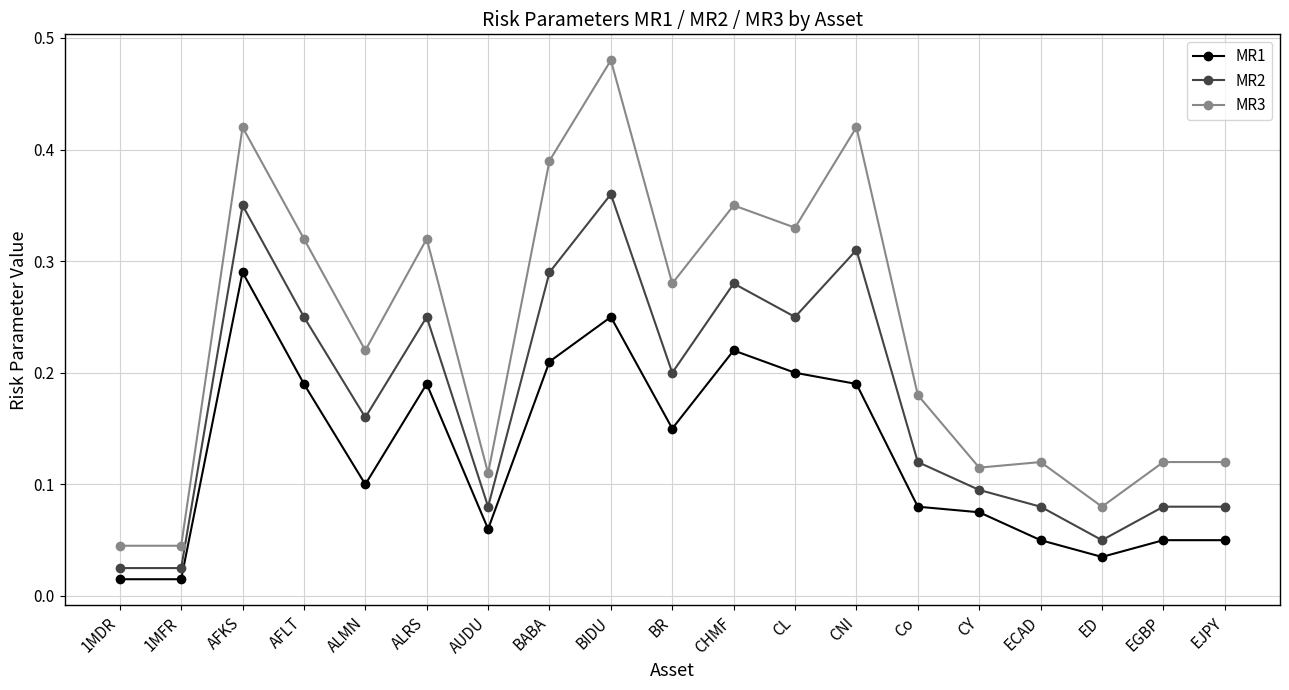

What is the sum of all MR3 values?

4.5